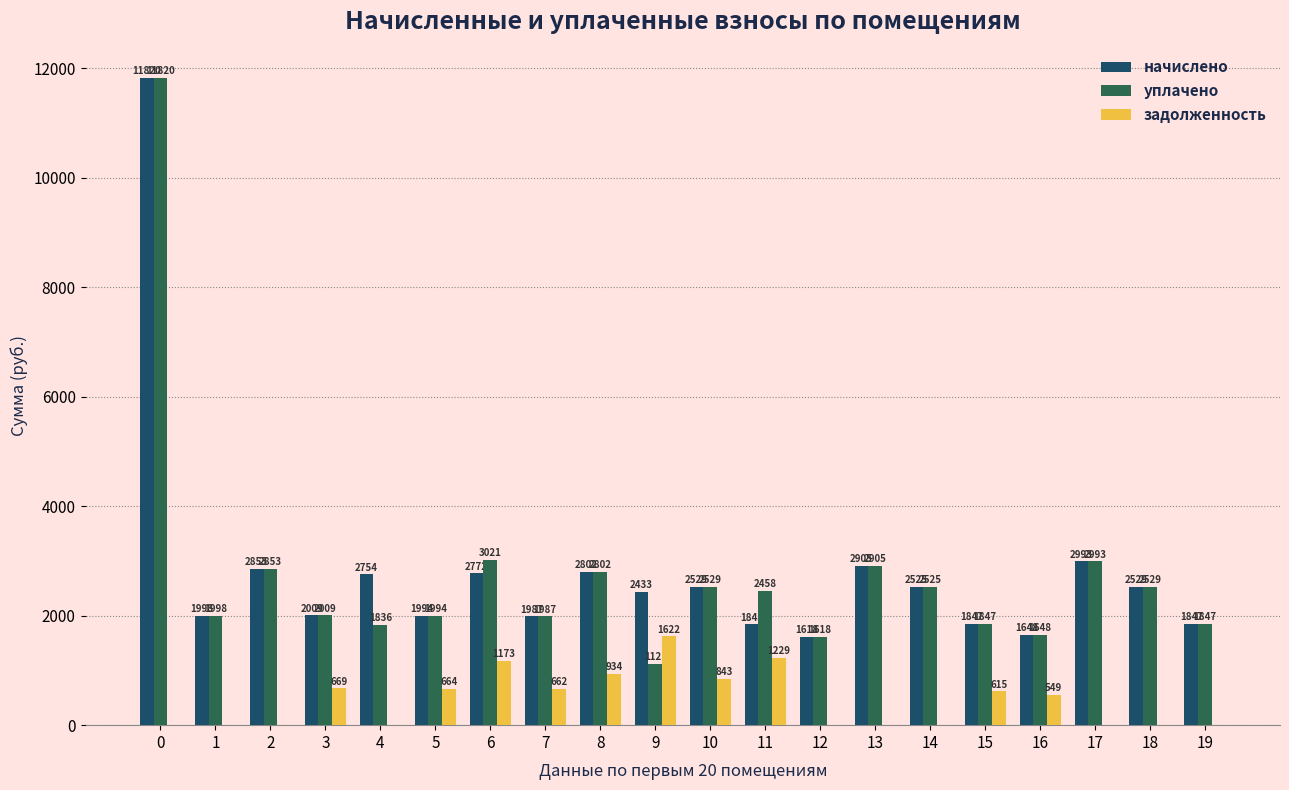

Where is задолженность nearest to the value 811?

10